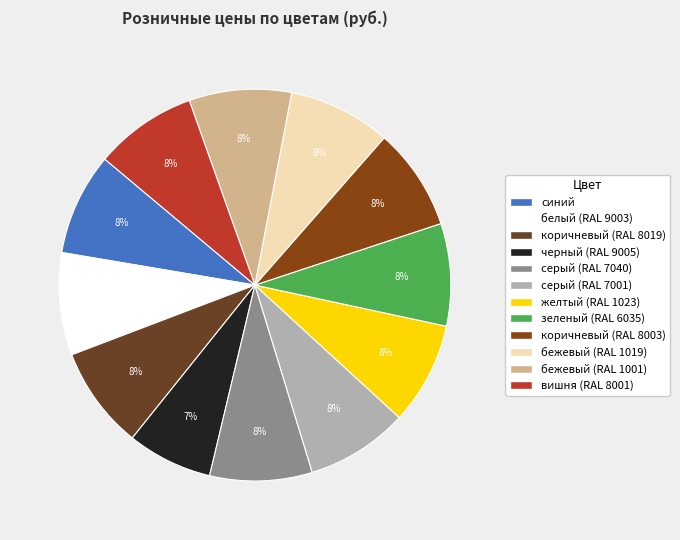

Is there a majority slice in this chart?

No